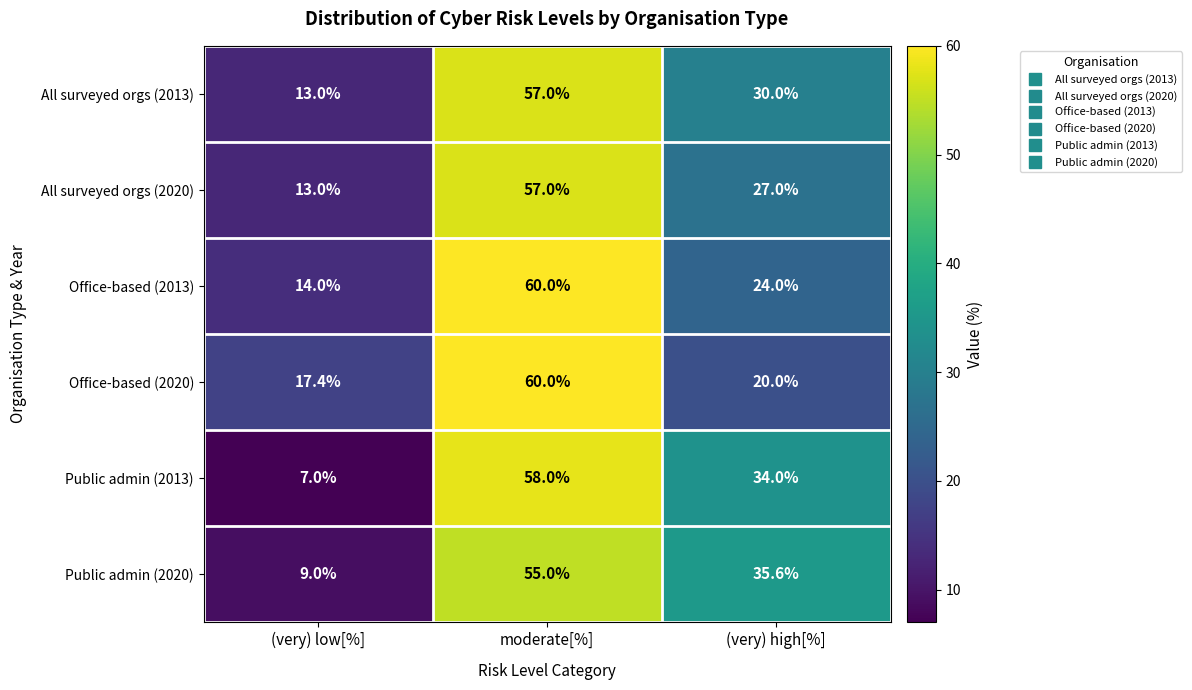

What is the total value across all series at (very) low[%]?

73.4